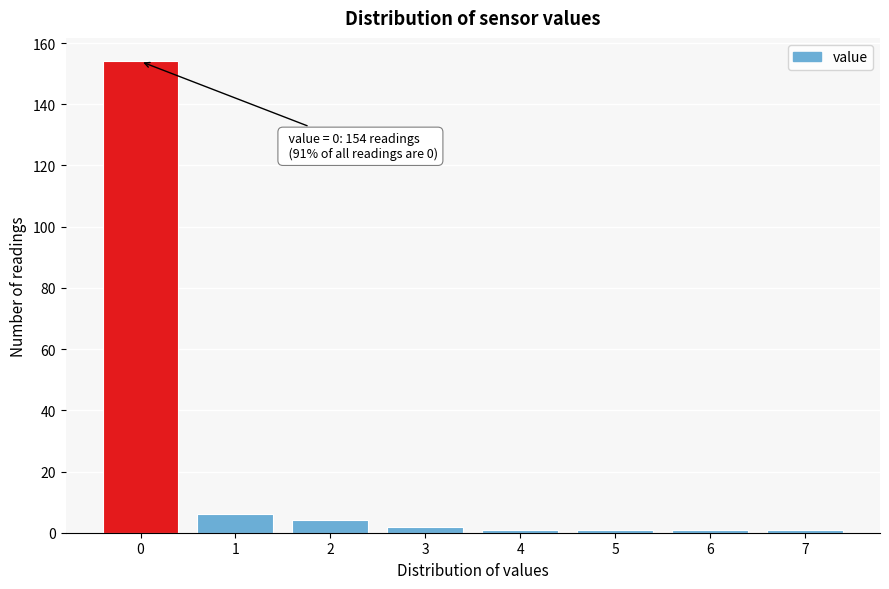

Reading right to left, transcribe all the data shown in this chart.

7=1	6=1	5=1	4=1	3=2	2=4	1=6	0=154